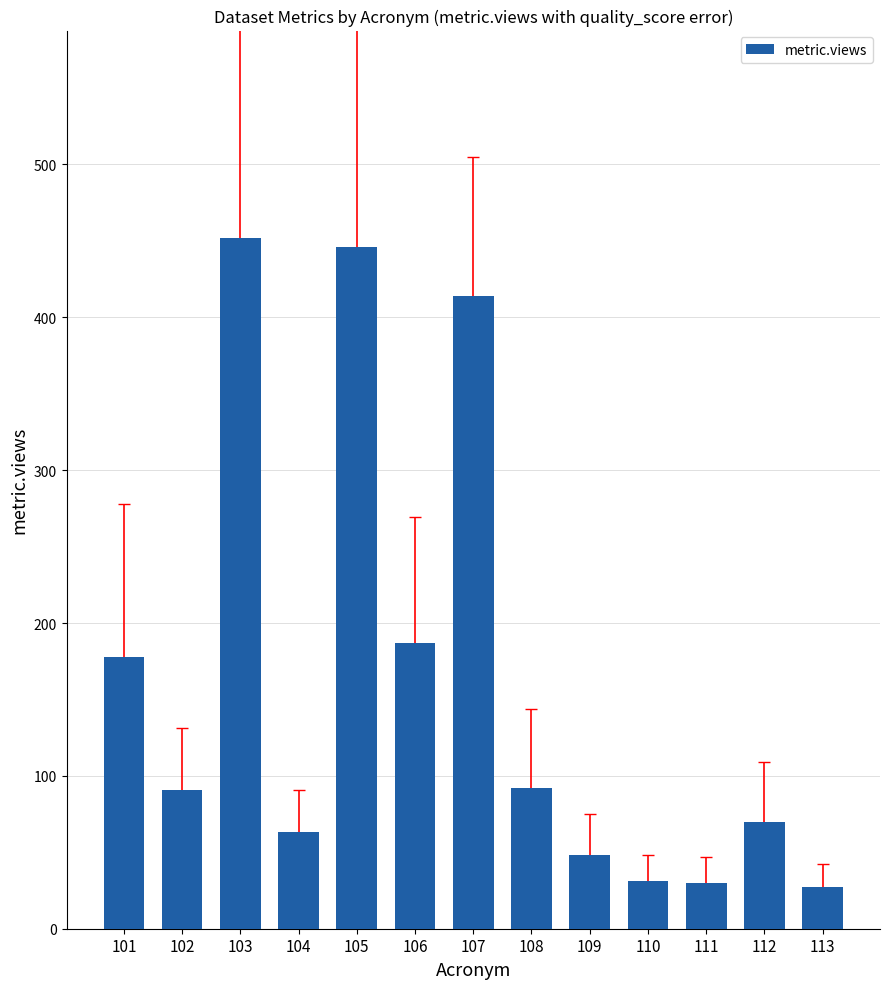

How many data points does each series have?

13